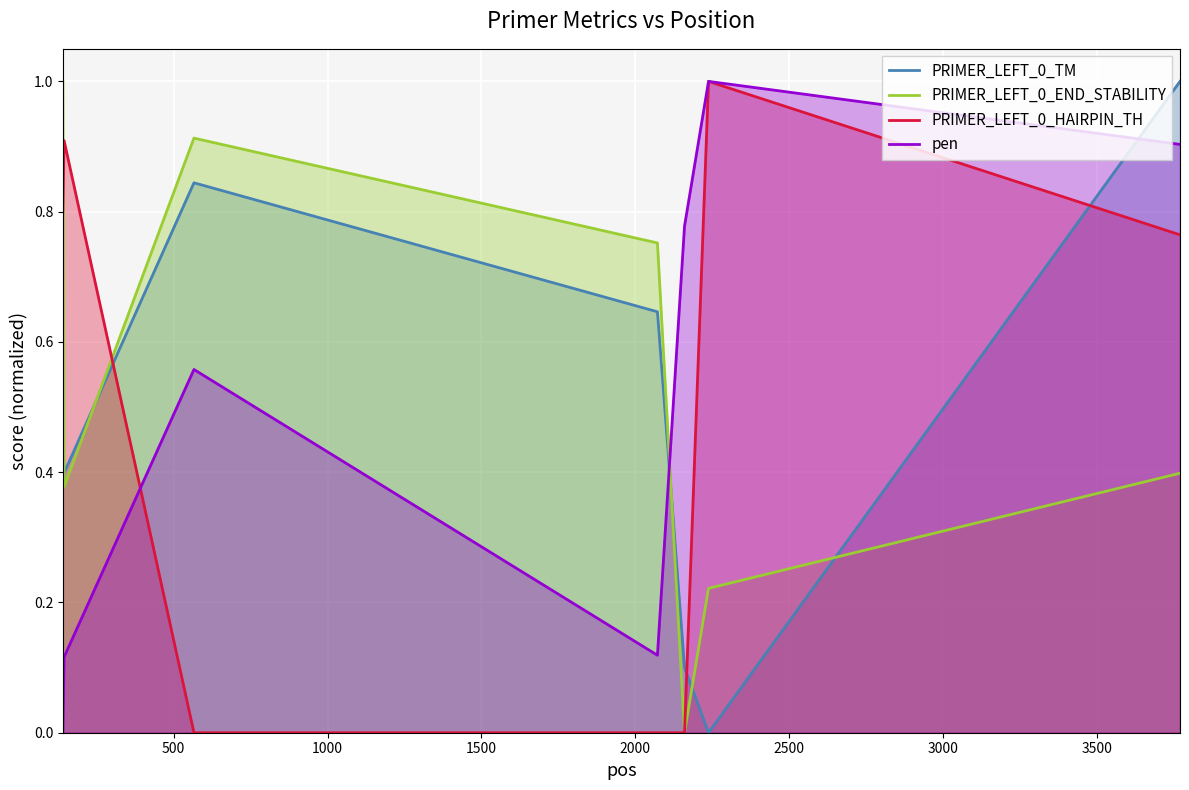

True or false: PRIMER_LEFT_0_TM and PRIMER_LEFT_0_END_STABILITY cross at least once.

True